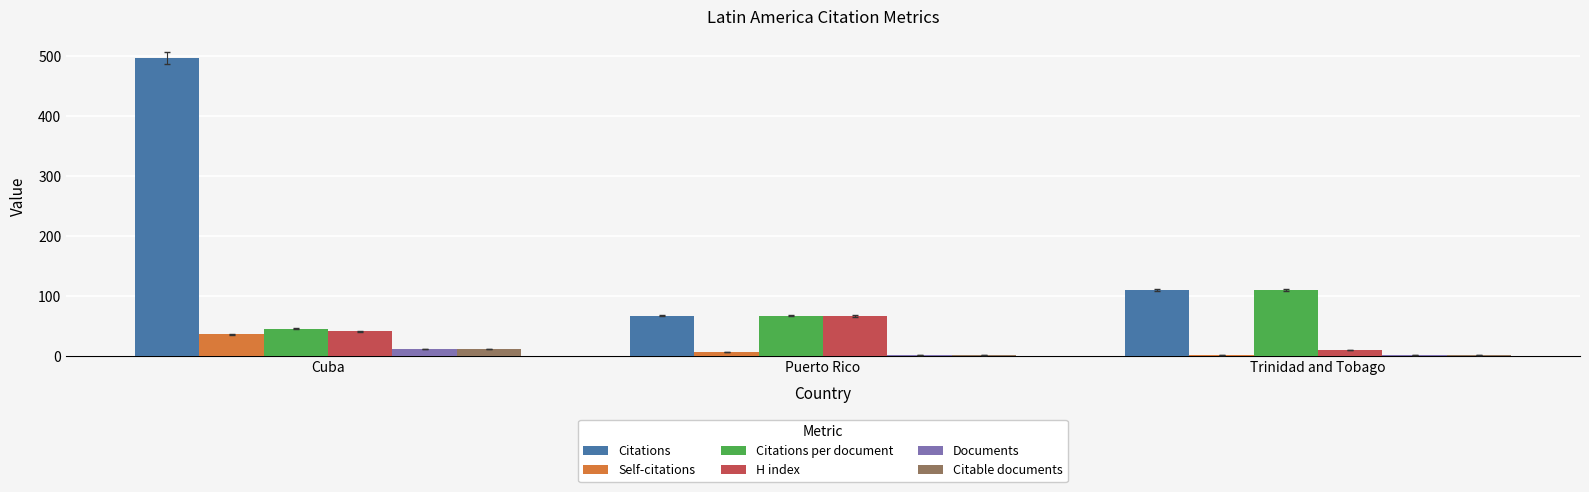

At which label is Citations closest to 282?

Trinidad and Tobago